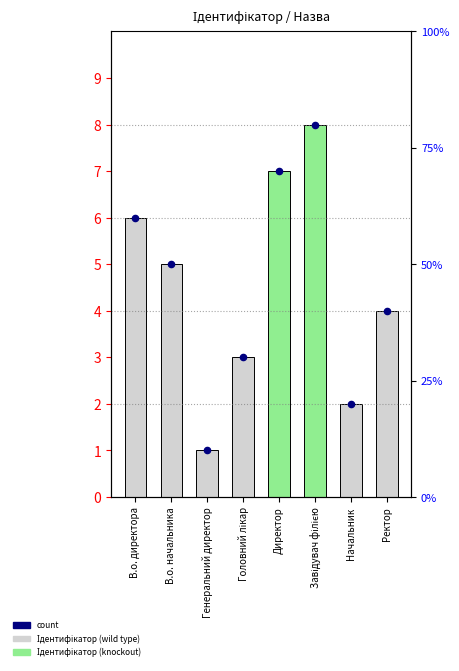

Which series contains the lowest Y value?

Ідентифікатор